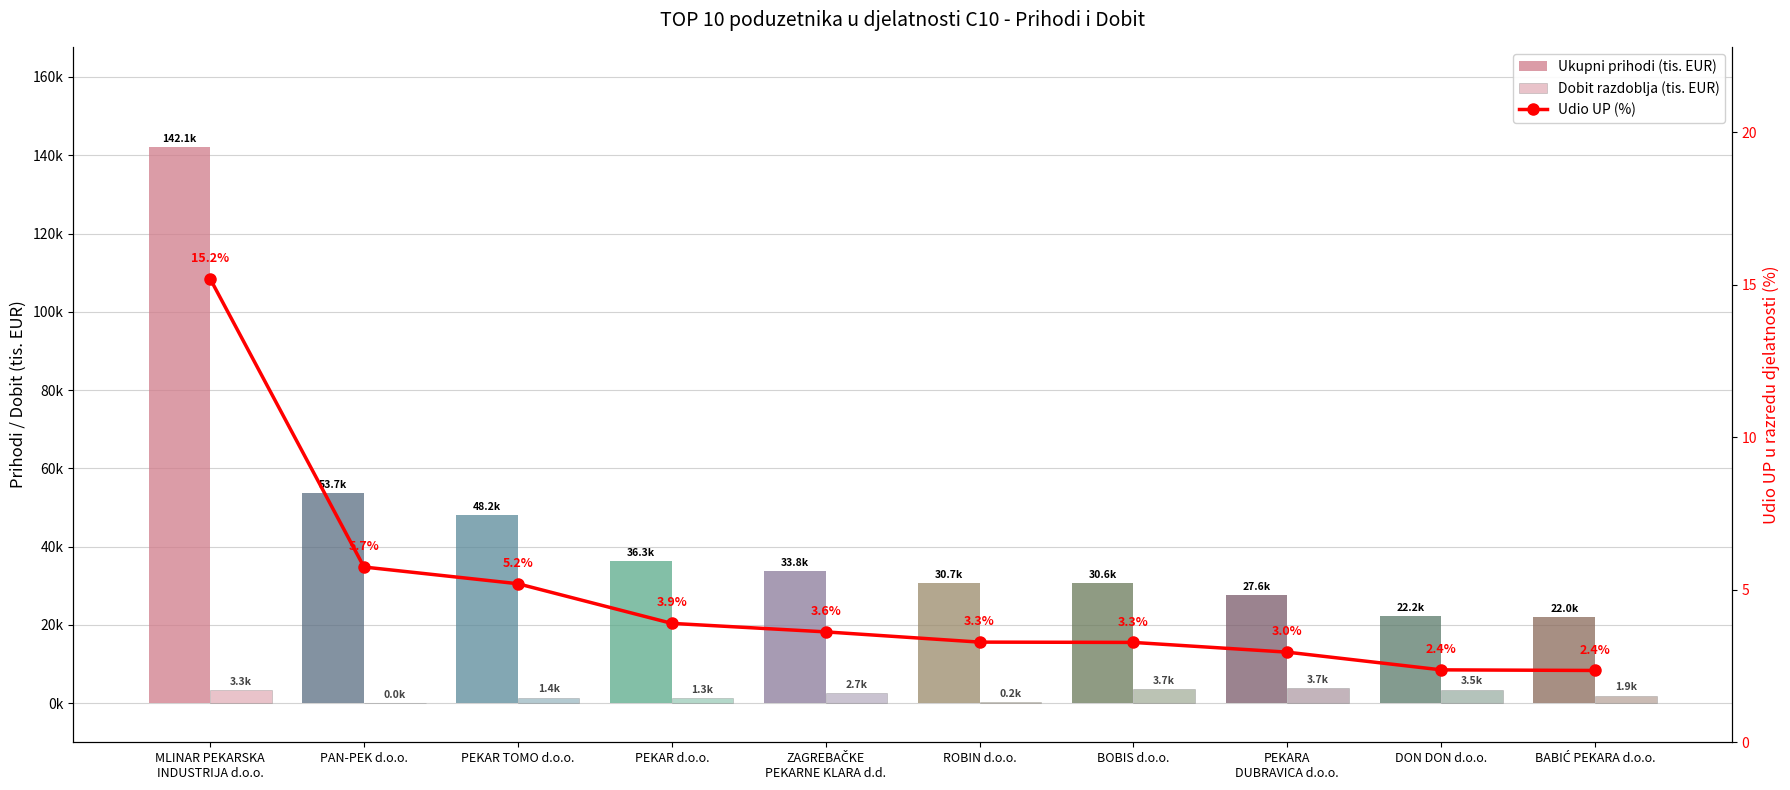

Rank the categories by Dobit razdoblja (tis. EUR) value from highest to lowest.

PEKARA
DUBRAVICA d.o.o., BOBIS d.o.o., DON DON d.o.o., MLINAR PEKARSKA
INDUSTRIJA d.o.o., ZAGREBAČKE
PEKARNE KLARA d.d., BABIĆ PEKARA d.o.o., PEKAR TOMO d.o.o., PEKAR d.o.o., ROBIN d.o.o., PAN-PEK d.o.o.